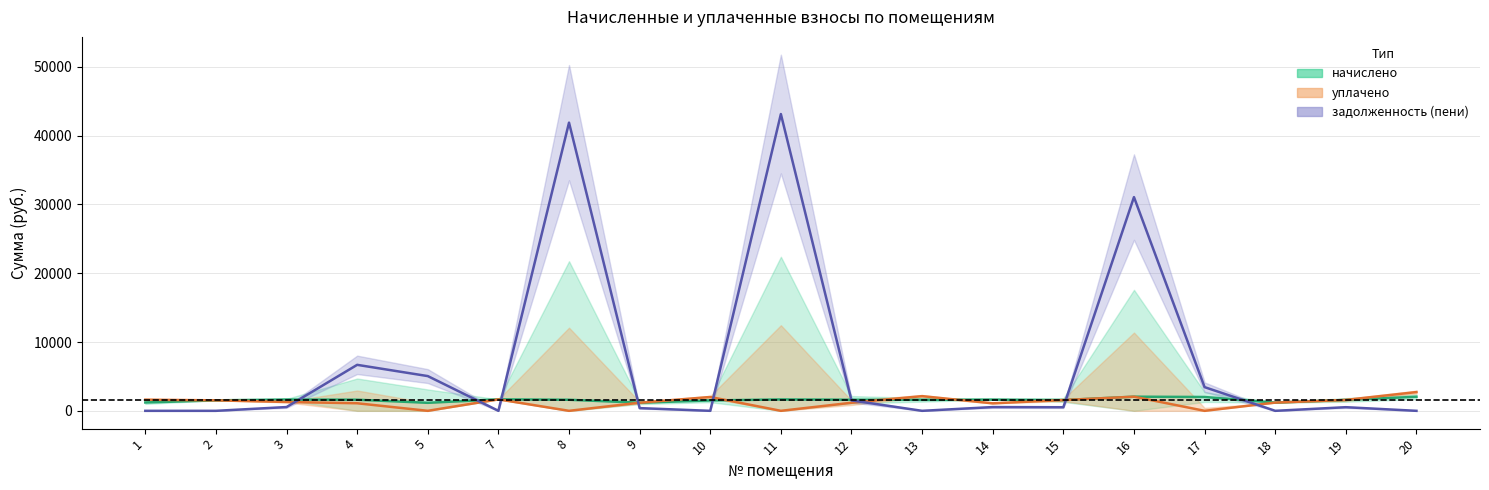

At which label does уплачено reach its peak?

20